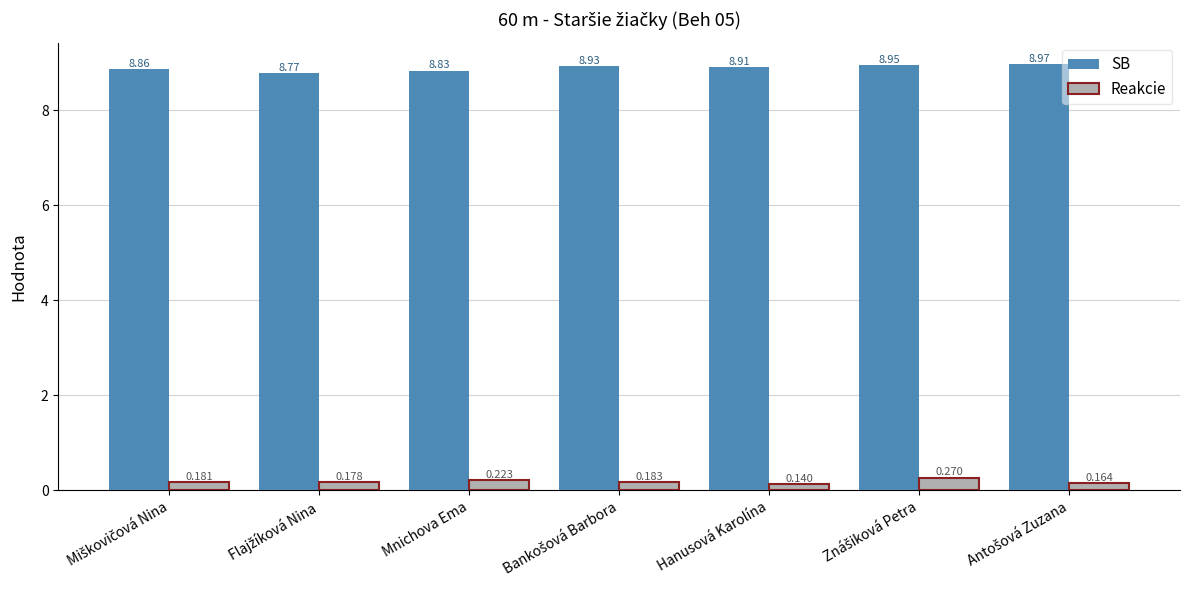

List the series in order of their overall mean, highest first.

SB, Reakcie